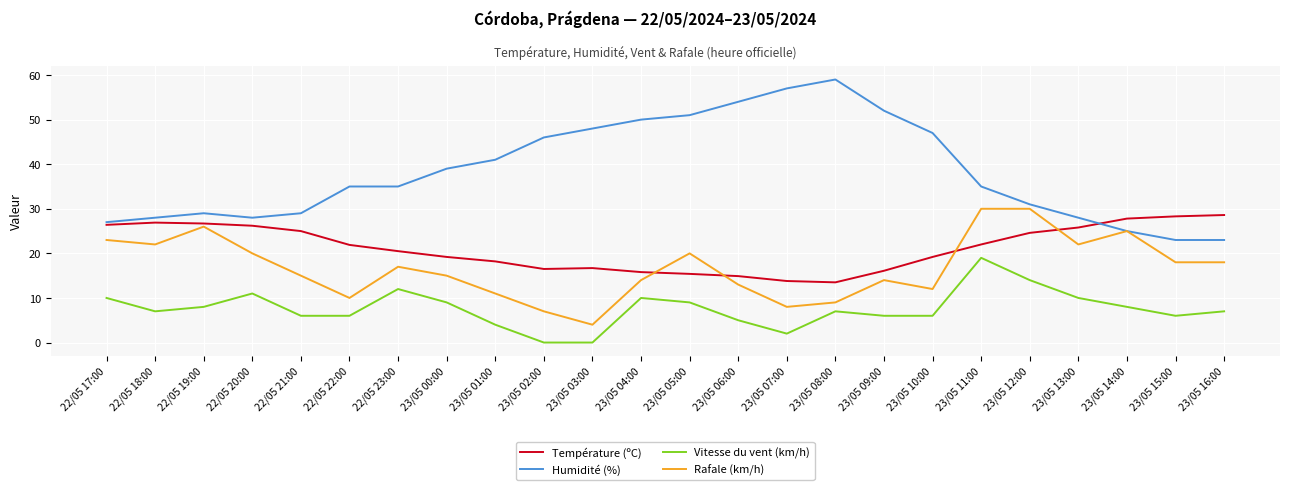

What is the total value across all series at 22/05 23:00?

84.5